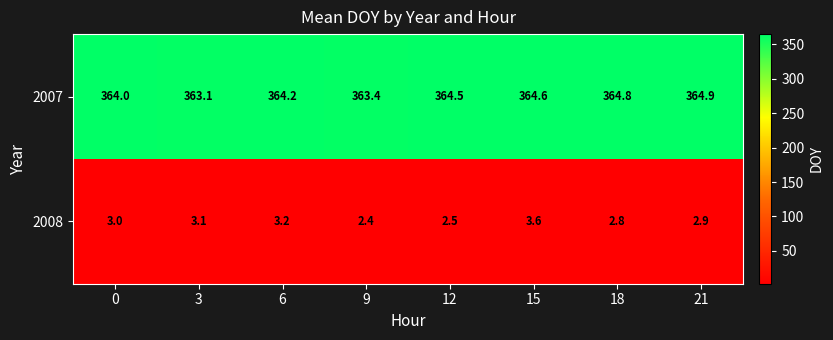

What value does the 2008 series have at 21?

2.9